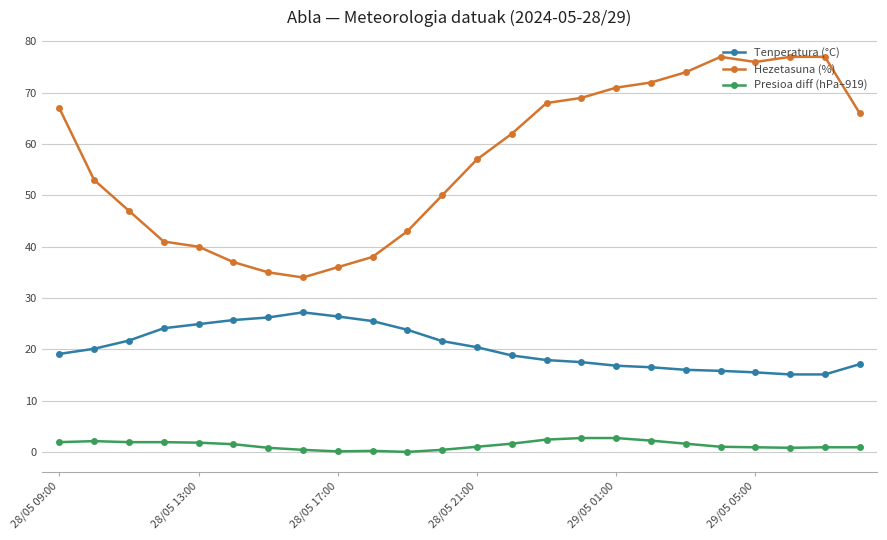

What is the value of the Tenperatura (°C) point at the 6th from the left?

25.7